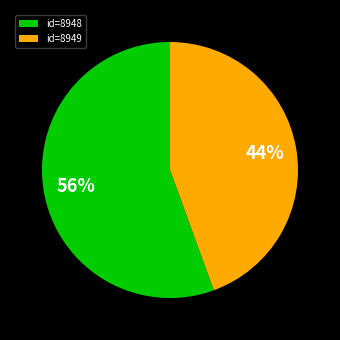

To the nearest percent, what is the average slice percentage?

50%